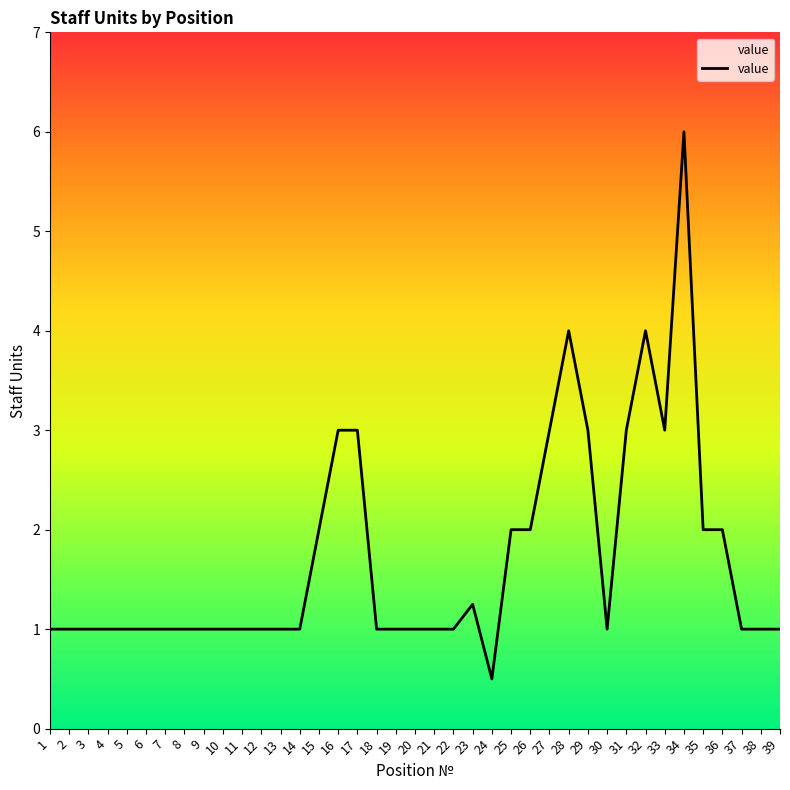

What value does the data have at 16?

3.0